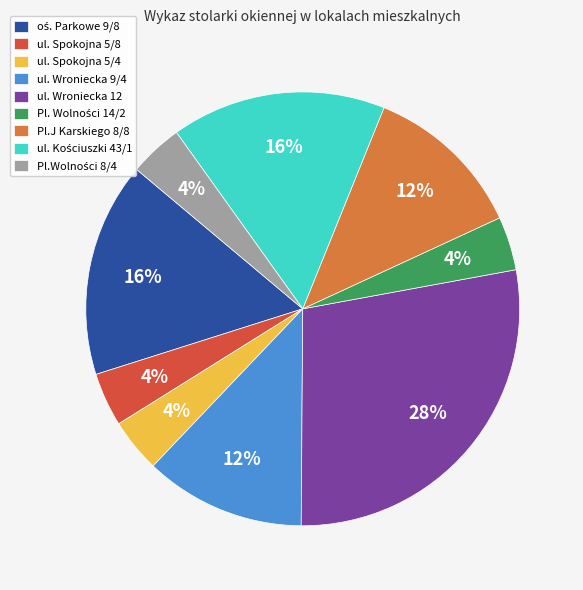

The ul. Spokojna 5/4 slice represents 14% of the pie. True or false?

False